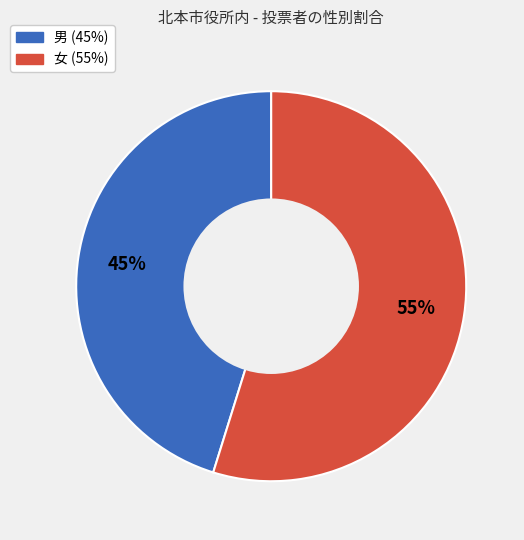

To the nearest percent, what is the difference between the largest and smallest slice percentages?

10%